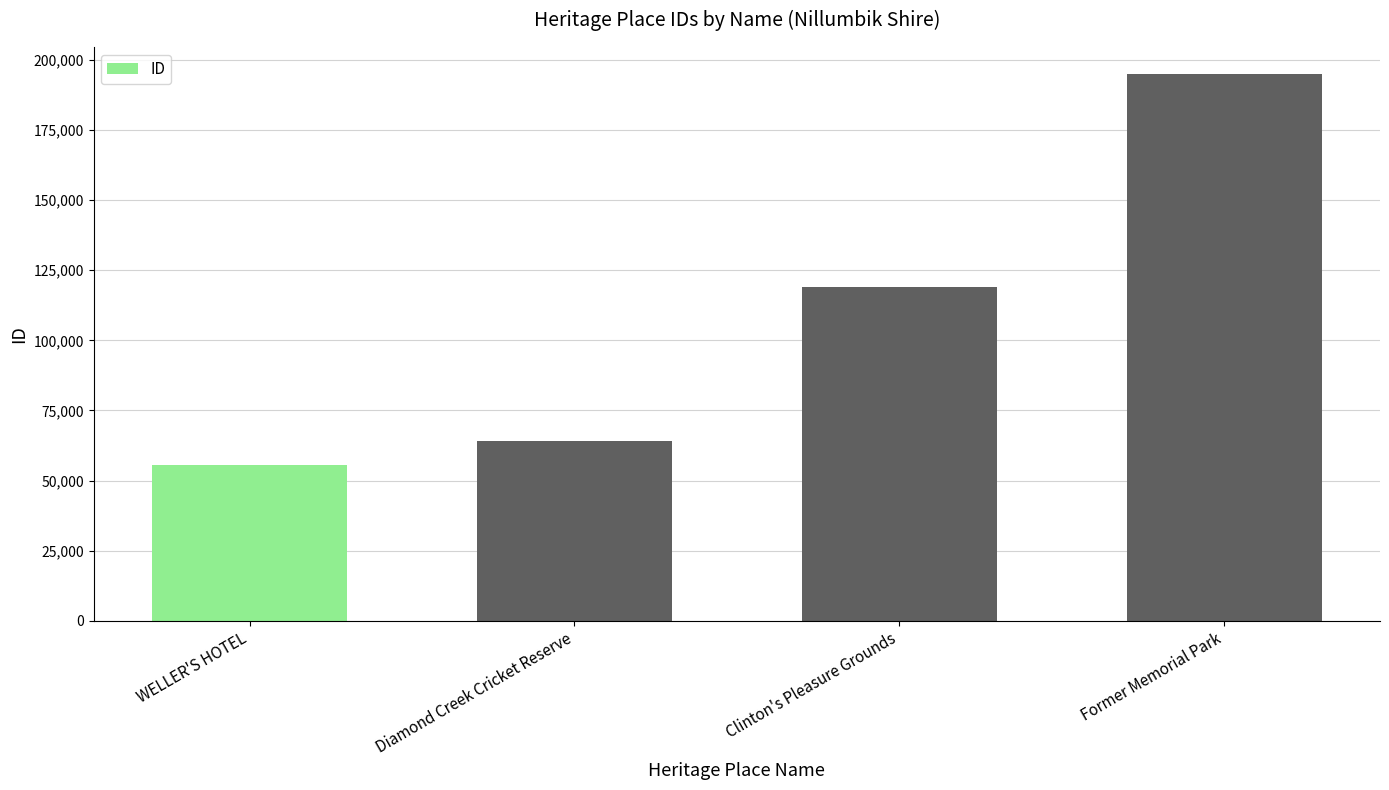

What is the label of the 2nd bar from the right?

Clinton's Pleasure Grounds